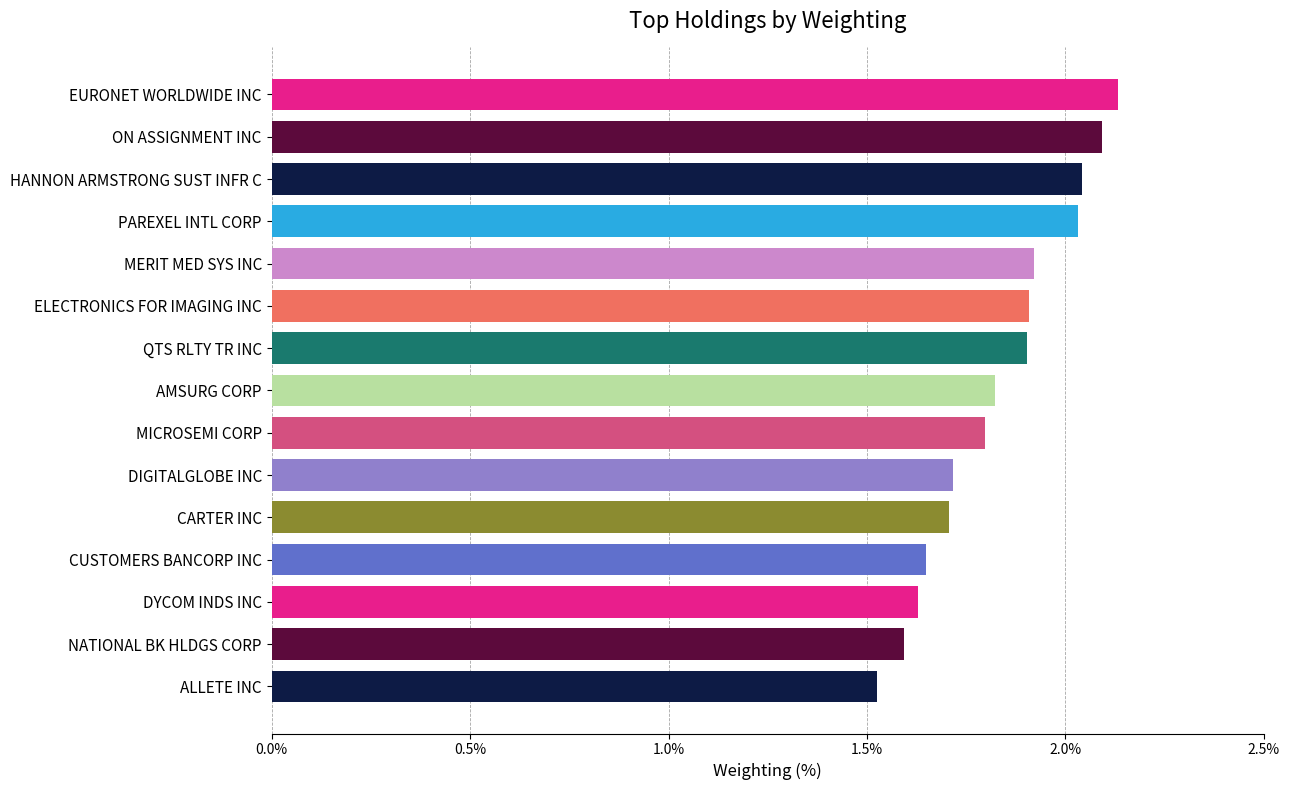

Reading left to right, transcribe all the data shown in this chart.

EURONET WORLDWIDE INC=2.1	ON ASSIGNMENT INC=2.1	HANNON ARMSTRONG SUST INFR C=2.0	PAREXEL INTL CORP=2.0	MERIT MED SYS INC=1.9	ELECTRONICS FOR IMAGING INC=1.9	QTS RLTY TR INC=1.9	AMSURG CORP=1.8	MICROSEMI CORP=1.8	DIGITALGLOBE INC=1.7	CARTER INC=1.7	CUSTOMERS BANCORP INC=1.6	DYCOM INDS INC=1.6	NATIONAL BK HLDGS CORP=1.6	ALLETE INC=1.5